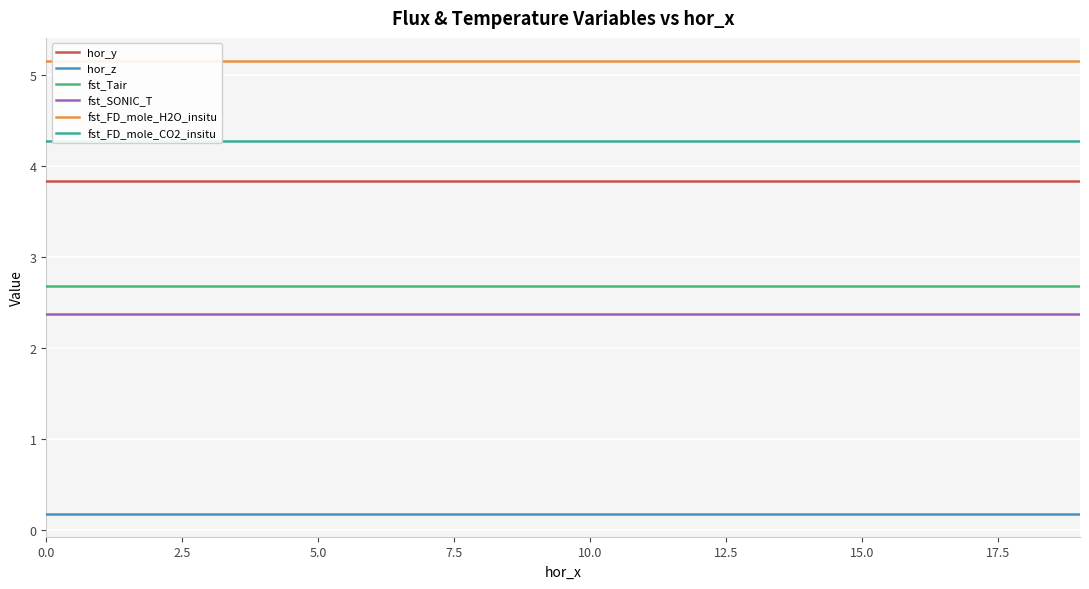

True or false: hor_y and hor_z intersect in this chart.

False